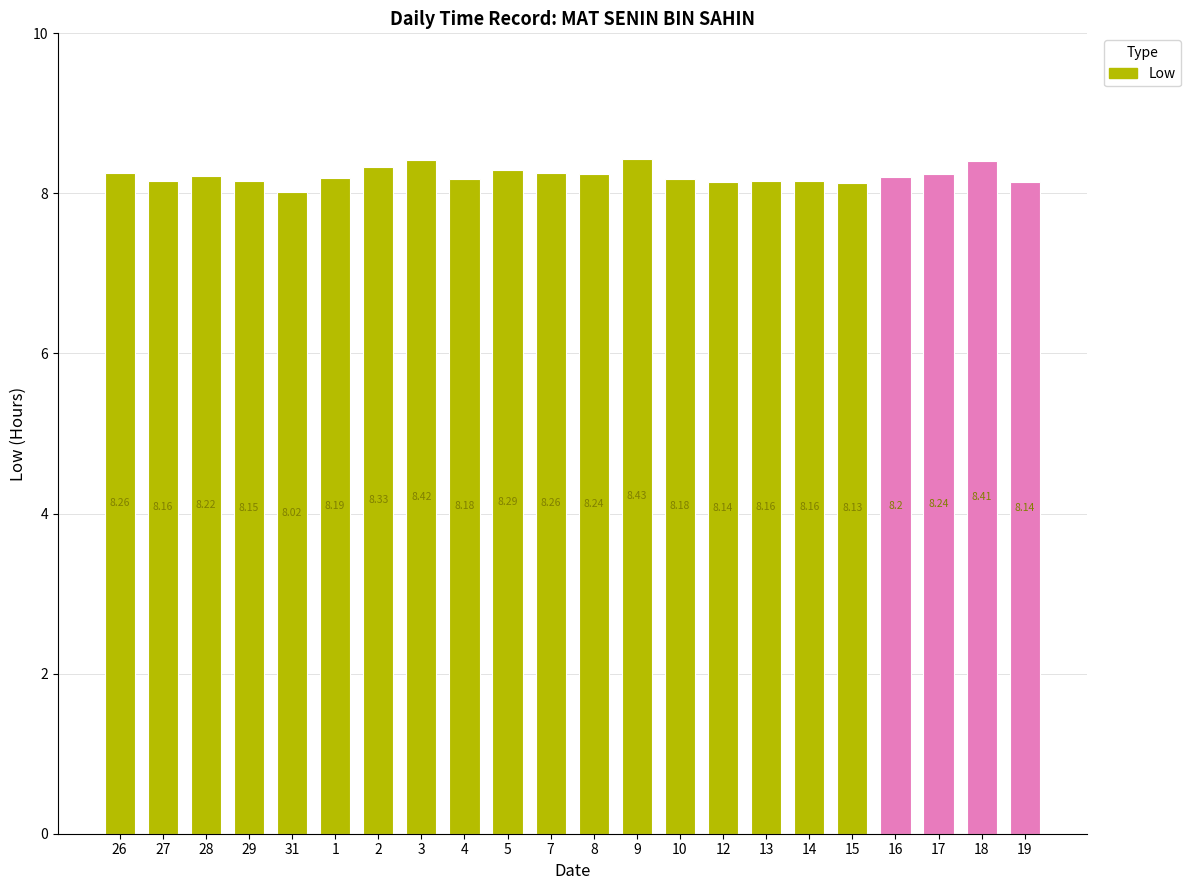

What is the label of the 22nd bar from the left?

19